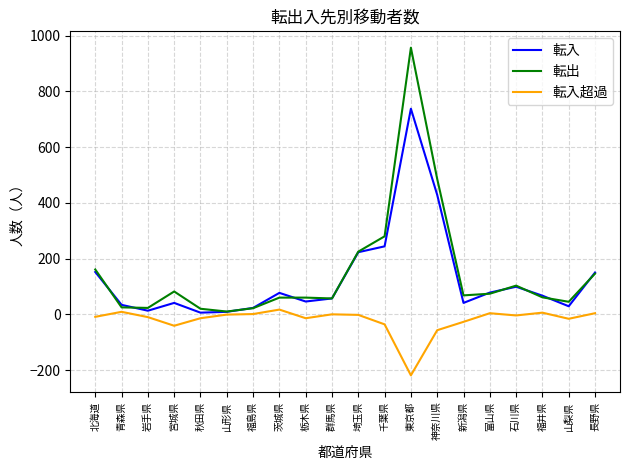

What is the minimum value shown in the chart?

-219